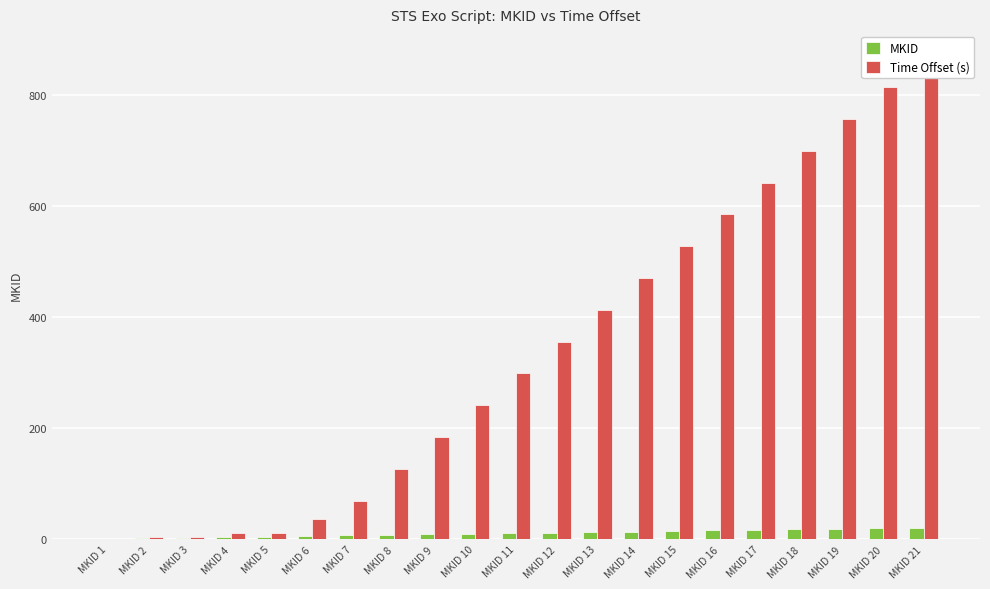

How many bars are there in each group?

2